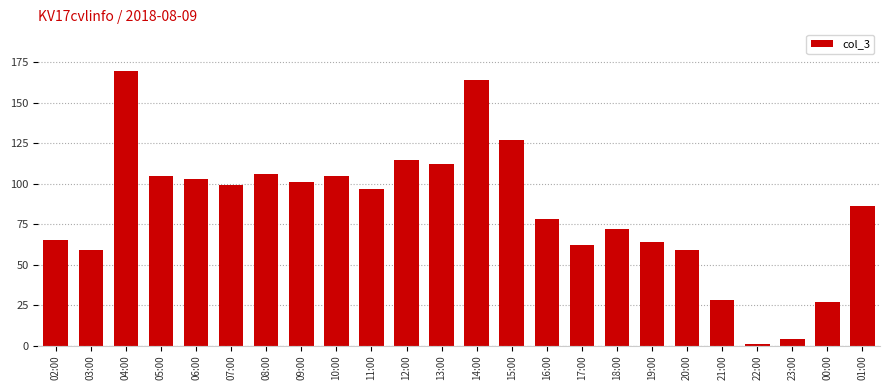

Which has a higher value, 16:00 or 15:00?

15:00